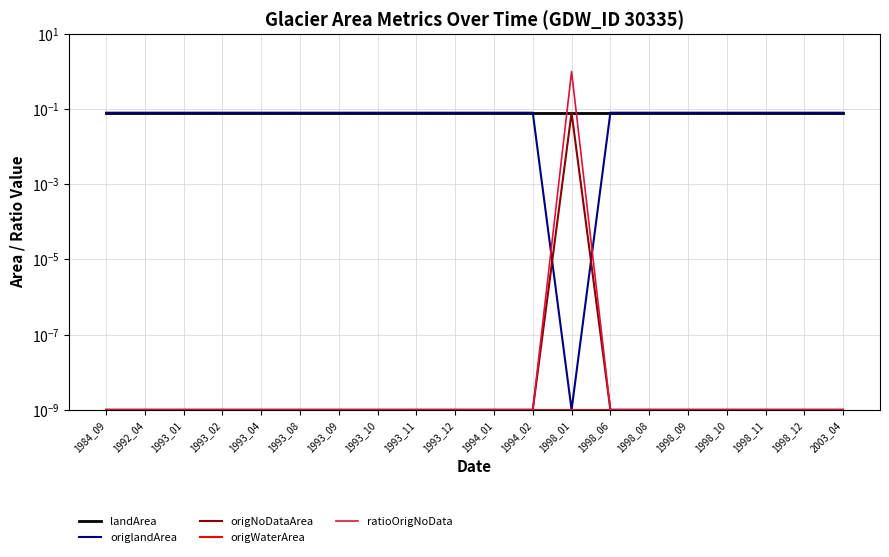

True or false: origlandArea and ratioOrigNoData cross at least once.

True